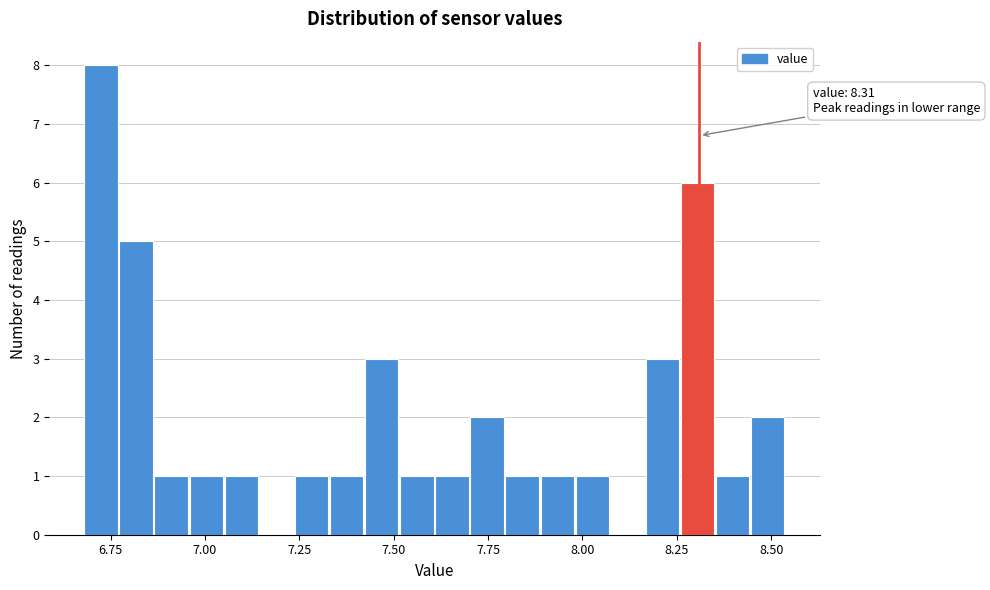

Around what value on the x-axis is the tallest bar? Give the approximate position of its centre, as read against the axis.

6.70